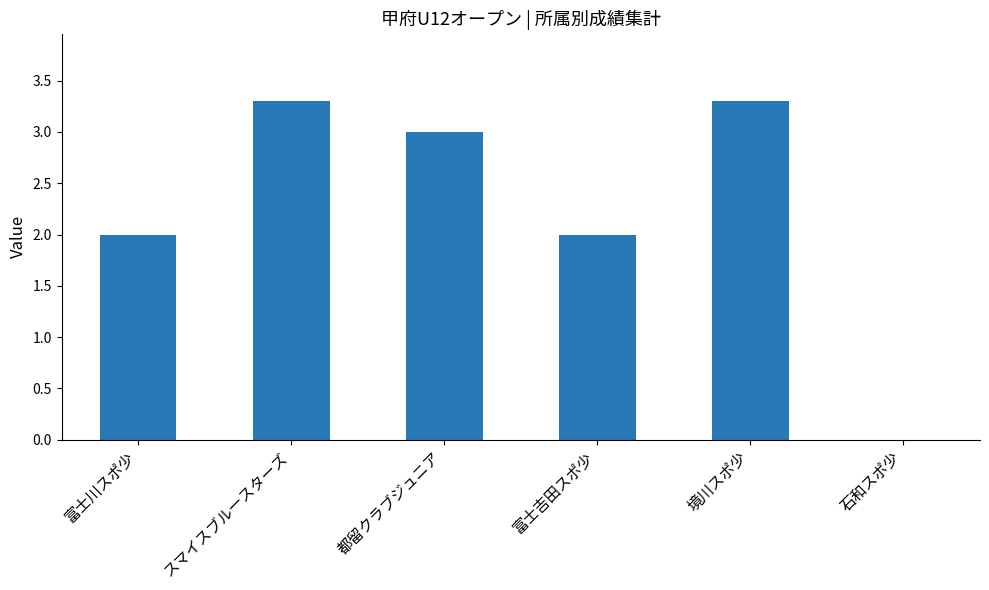

True or false: the data shows 1.6 at スマイスブル―スターズ.

False